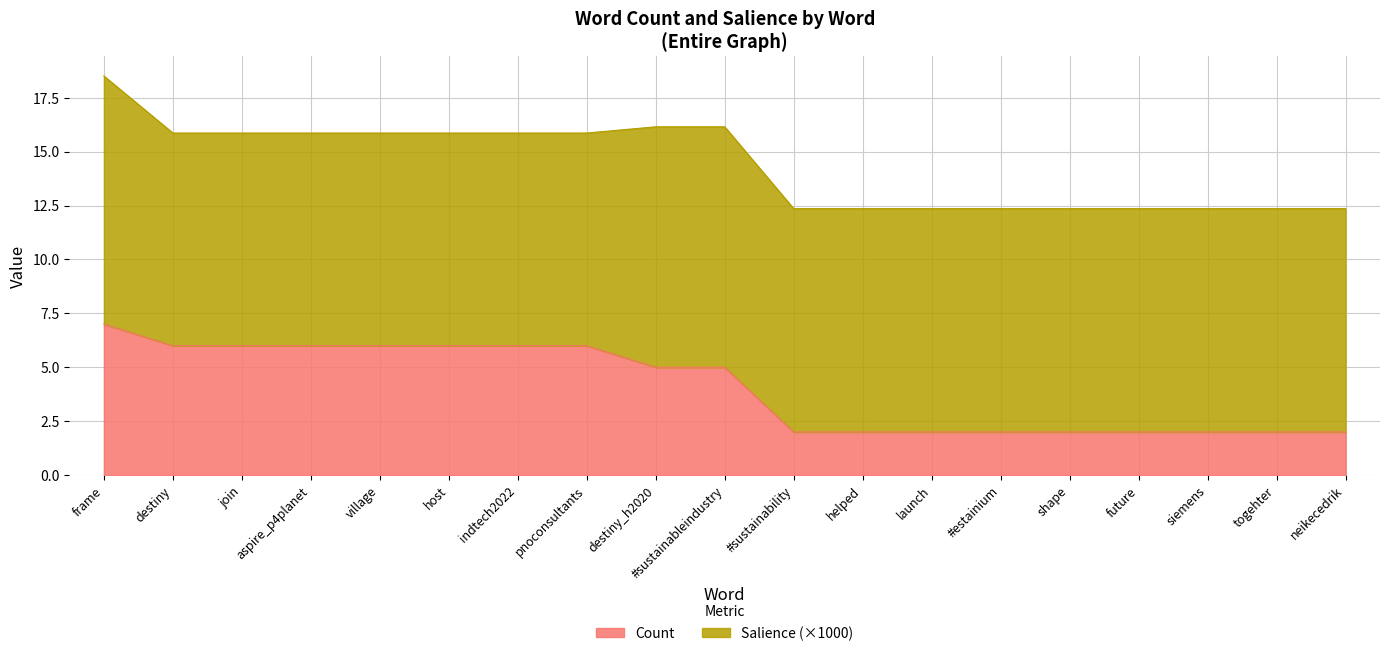

What is the label of the 9th point from the left?

destiny_h2020